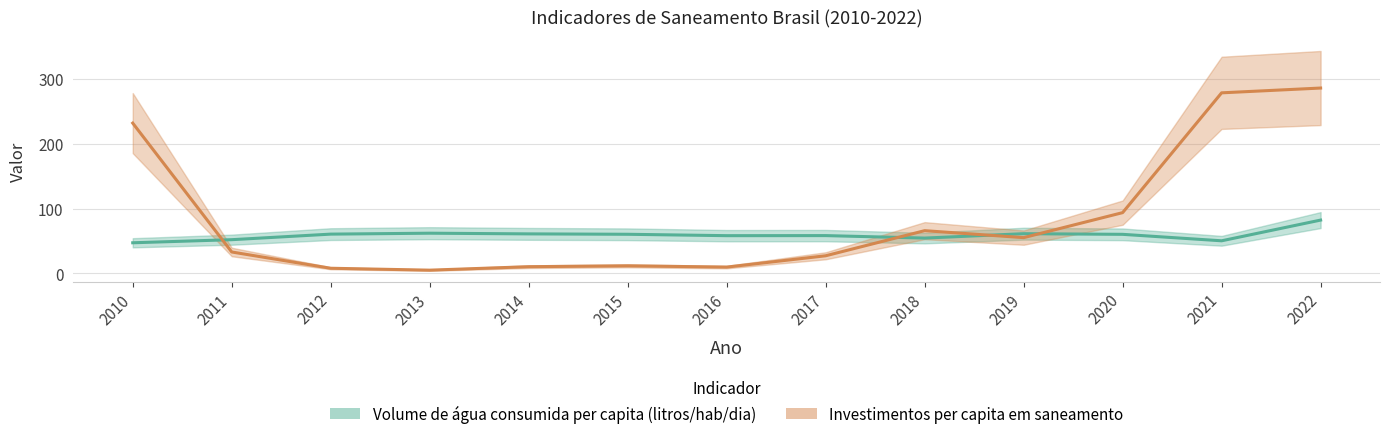

Which series has the widest spread of values?

Investimentos per capita em saneamento